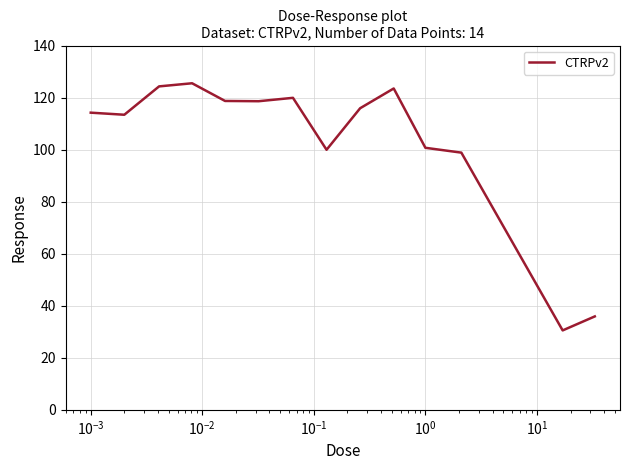

What is the smallest value displayed?

30.5